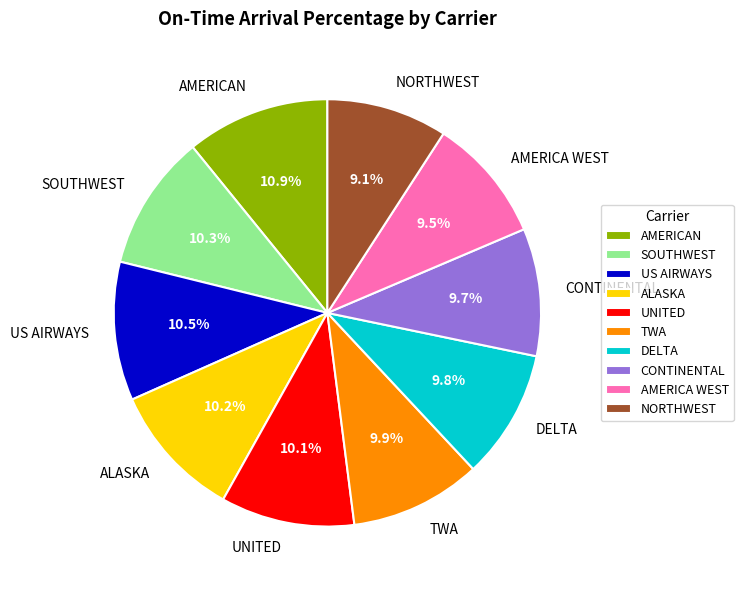

What percentage is the UNITED slice, to the nearest percent?

10%